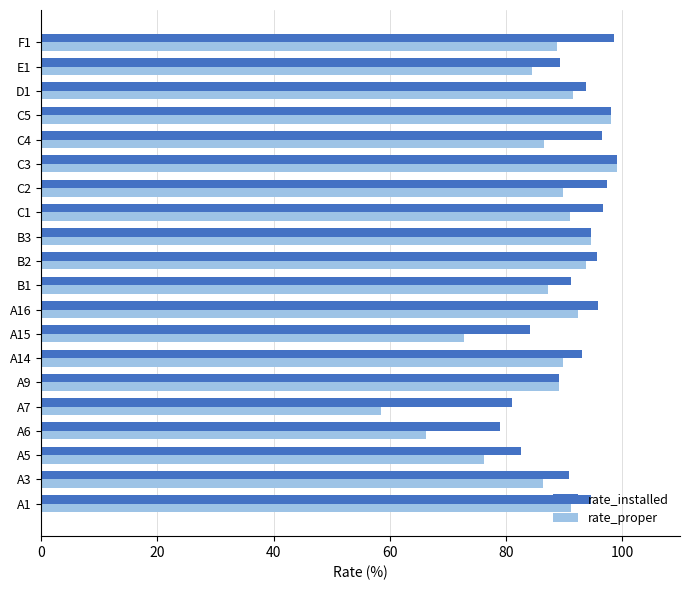

What is the difference between the maximum and second lowest values in the rate_proper series?

32.8